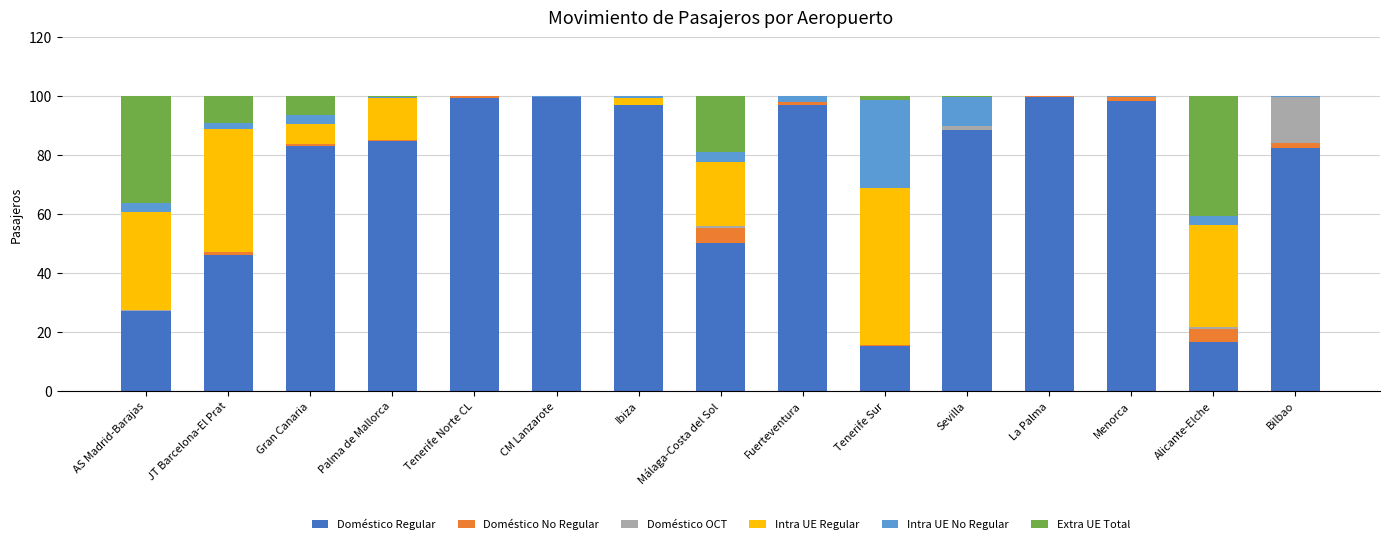

What is the highest value of the Doméstico Regular series?

99.9